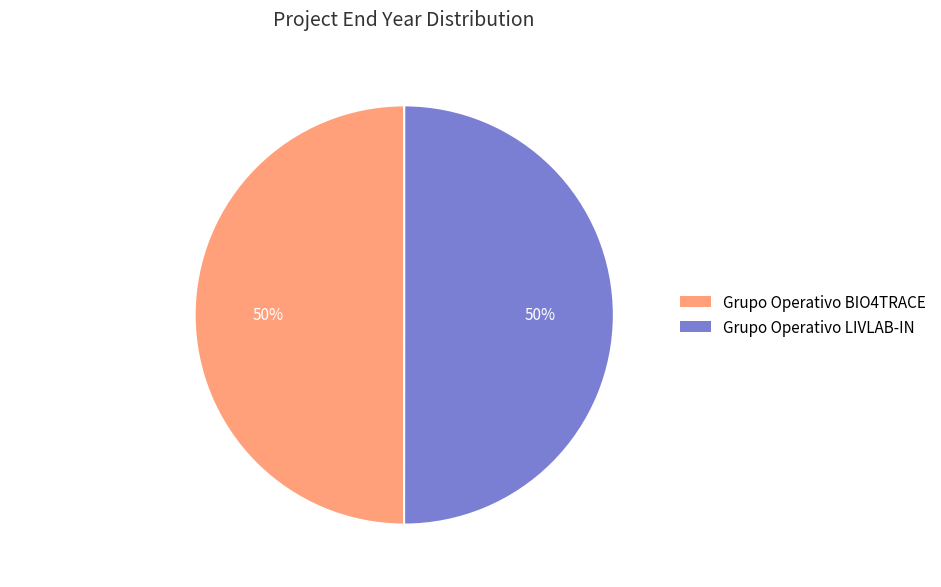

Is it true that Grupo Operativo BIO4TRACE is 50% of the pie?

True